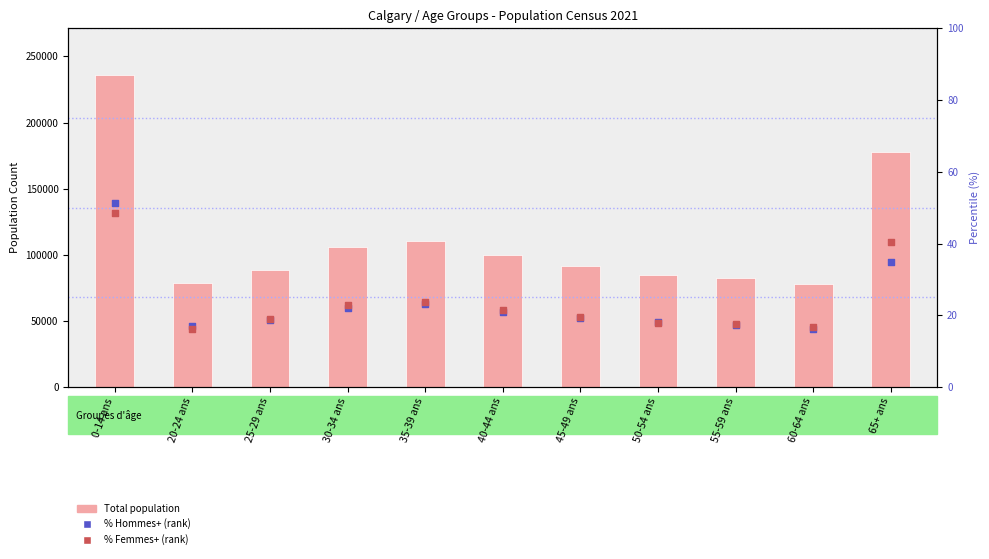

What are all the series names shown in the legend?

Total population, % Hommes+, % Femmes+